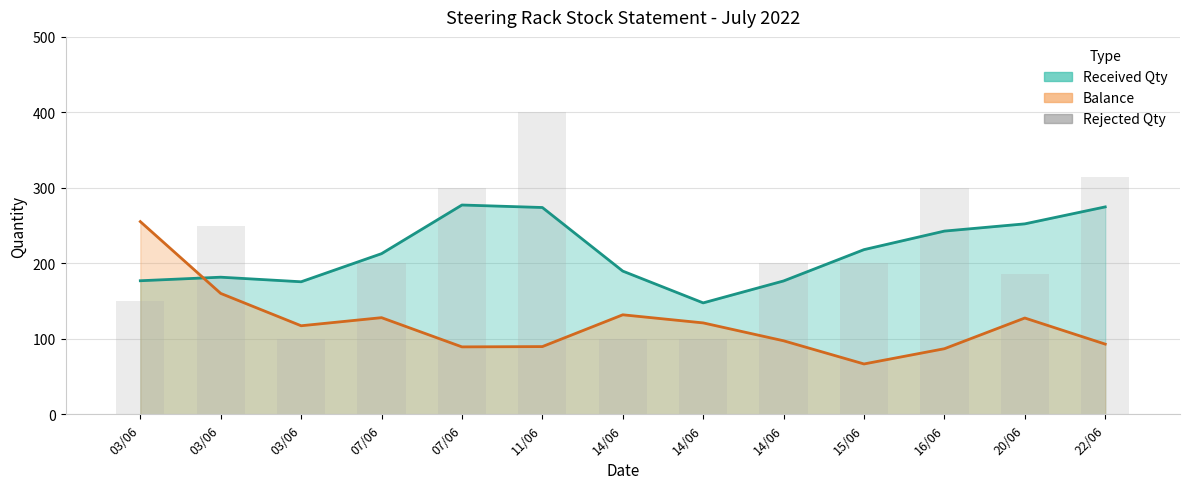

Which series has the widest spread of values?

Balance